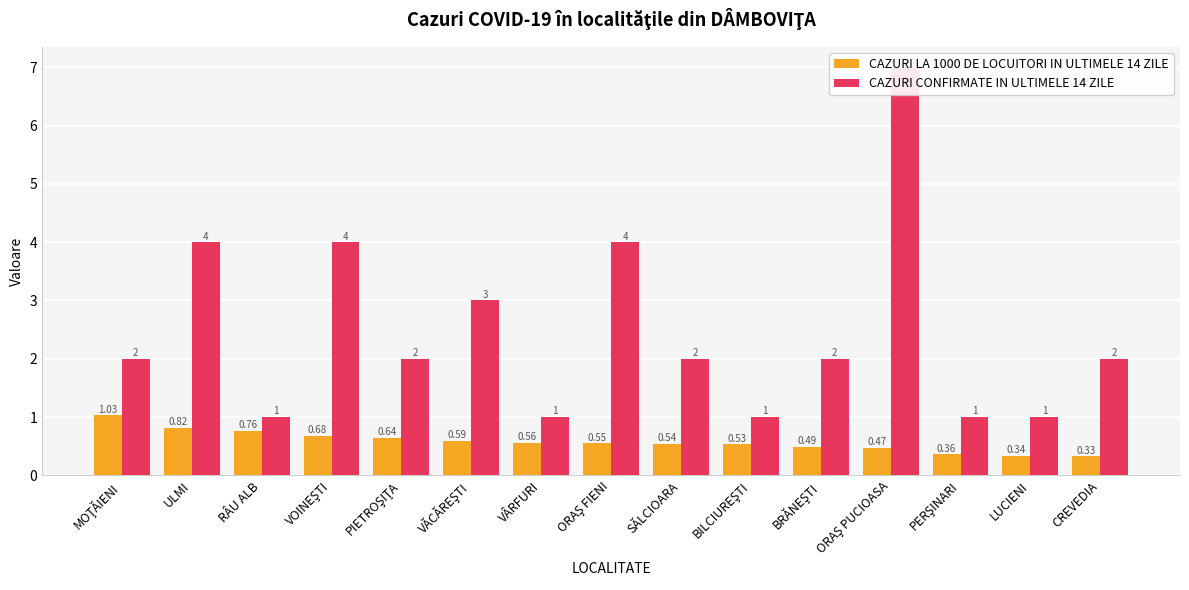

What is the label of the 14th bar from the left?

LUCIENI